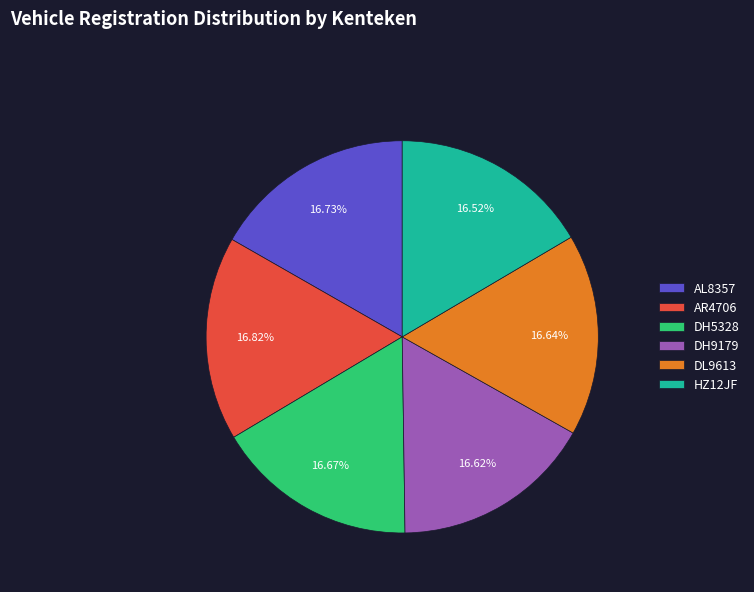

How many slices are in this pie chart?

6